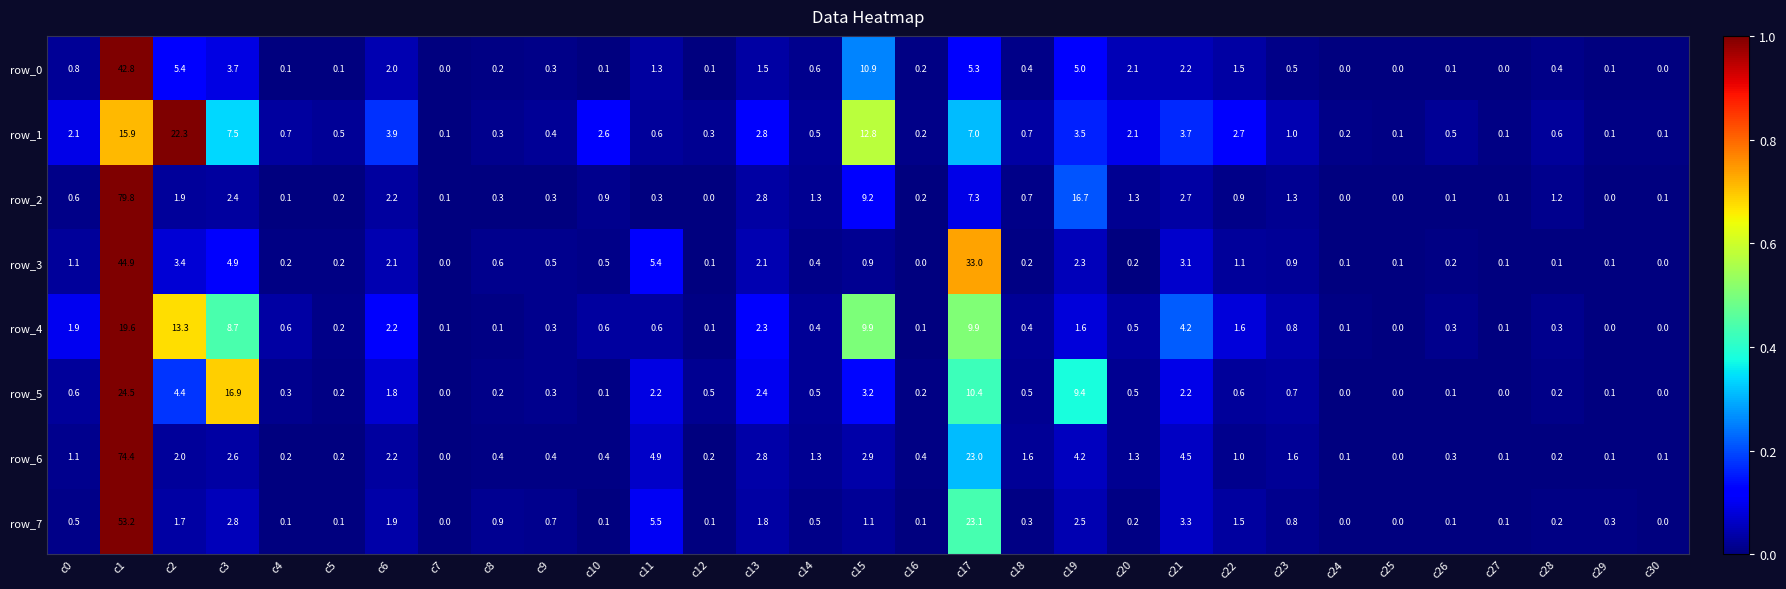

Which series has the largest range (max minus min)?

row_2